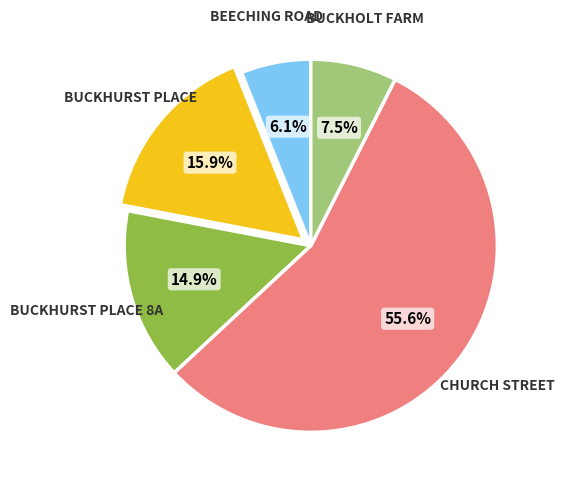

Does BUCKHOLT FARM account for over 50% of the chart?

No